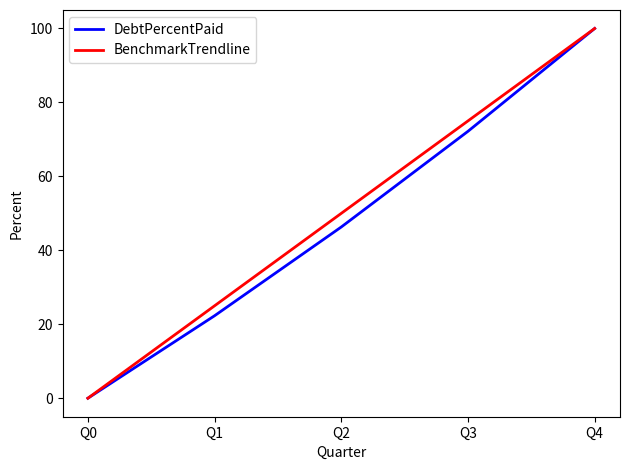

Reading left to right, extract all data points from this chart.

DebtPercentPaid: 0.0	22.3	46.3	72.2	100.0
BenchmarkTrendline: 0.0	25.0	50.0	75.0	100.0